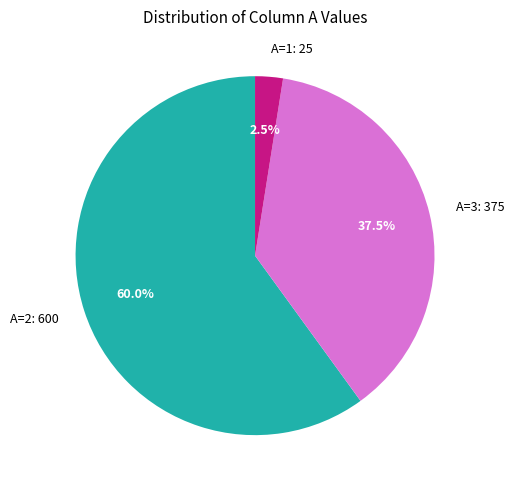

Which has a higher value, A=2: 600 or A=3: 375?

A=2: 600